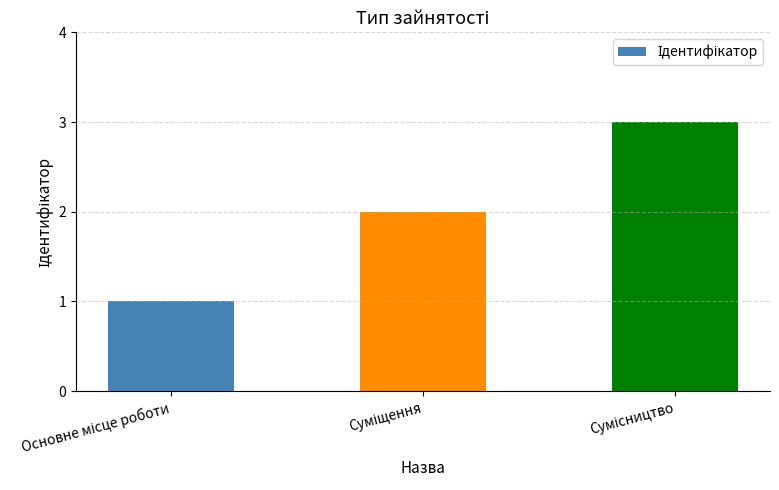

How many data points are less than 2?

1